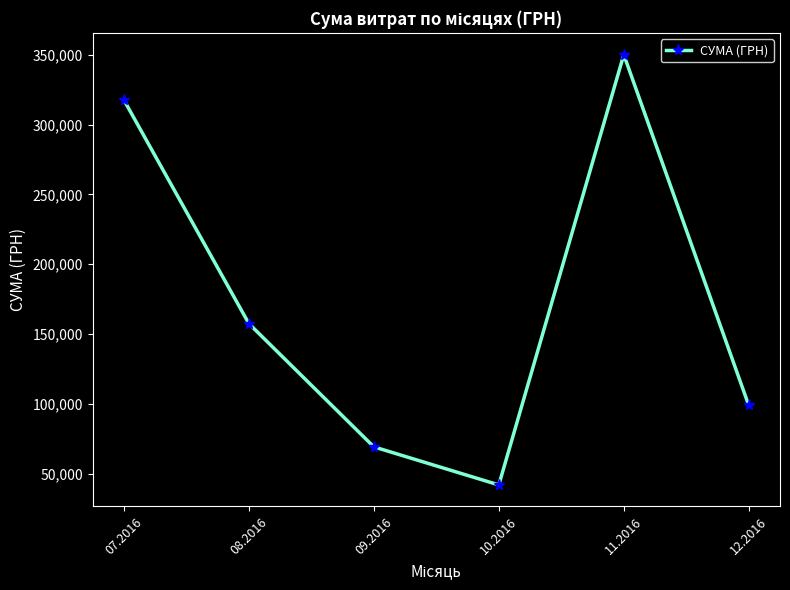

How many points are lower than both their immediate neighbors (excluding endpoints)?

1